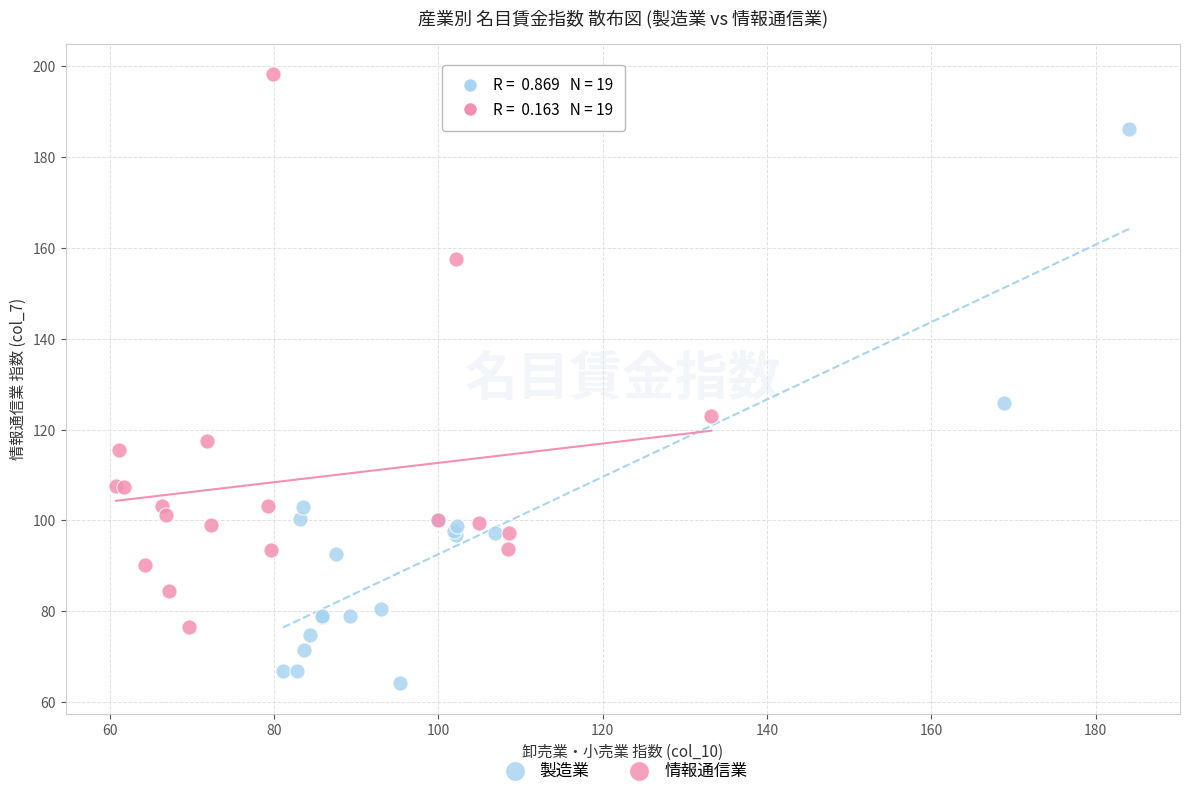

What are all the series names shown in the legend?

製造業, 情報通信業